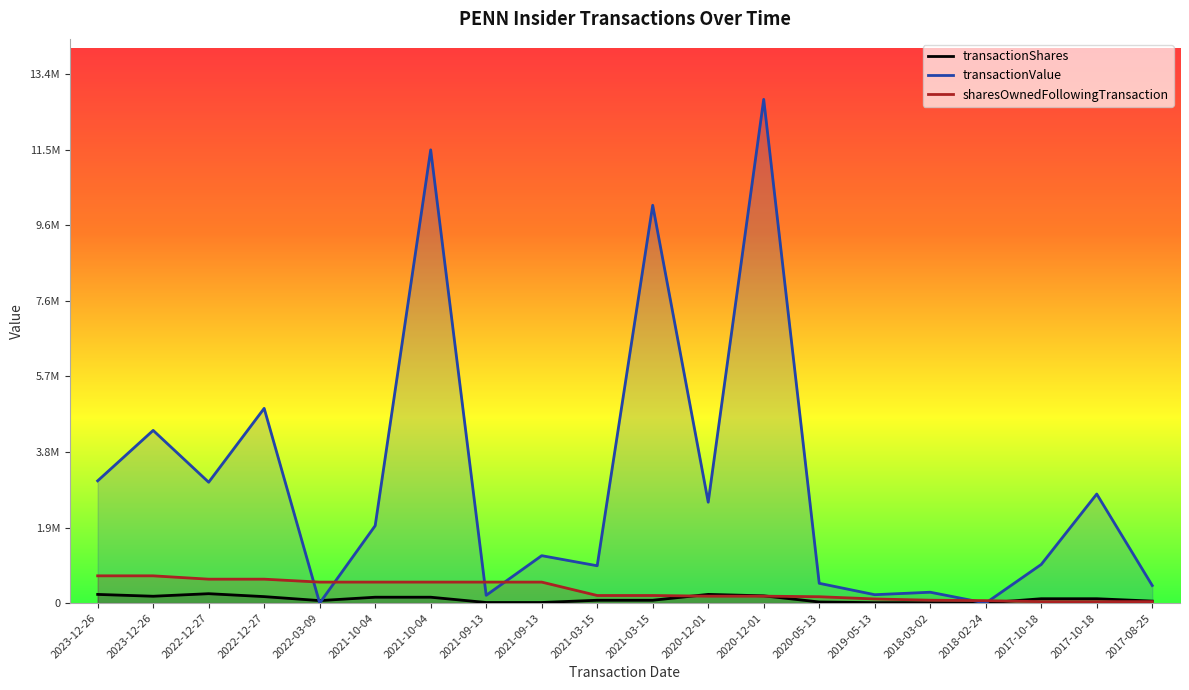

Reading left to right, list all the values displayed in this chart.

transactionShares: 219222	172930	237437	163475	62695	148387	148387	14900	14900	71540	71540	219697	183440	27777	10875	10560	3613	110000	110000	50000
transactionValue: 3091030	4366483	3055814	4923867	0	1957225	11460568	196531	1198854	943613	10059330	2550682	12737782	499986	212171	274349	0	976800	2757722	444000
sharesOwnedFollowingTransaction: 689072	689072	604527	604527	530565	530496	530496	530496	530496	191599	191599	174807	174807	160520	104433	72567	62007	36281	36281	36281